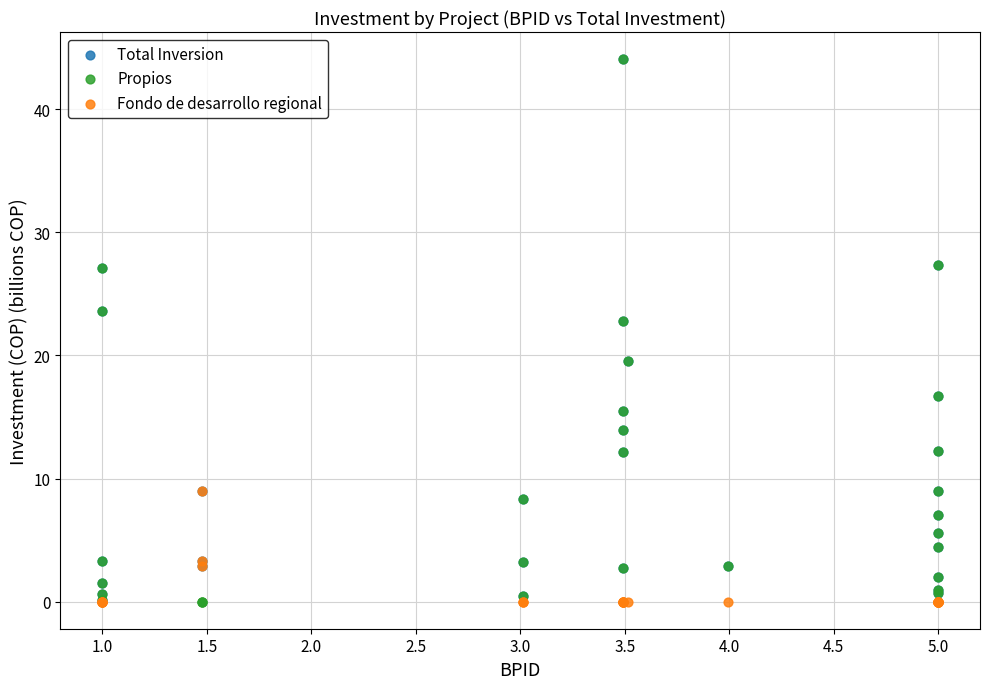

What are all the series names shown in the legend?

Total Inversion, Propios, Fondo de desarrollo regional